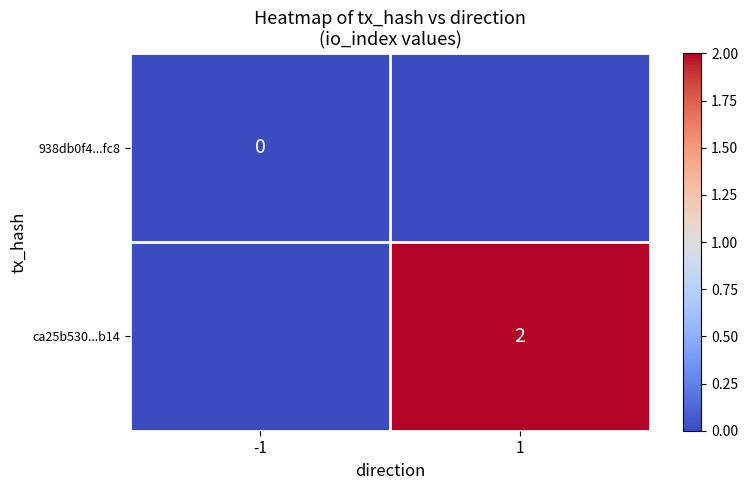

At which category is the sum across all series the highest?

1